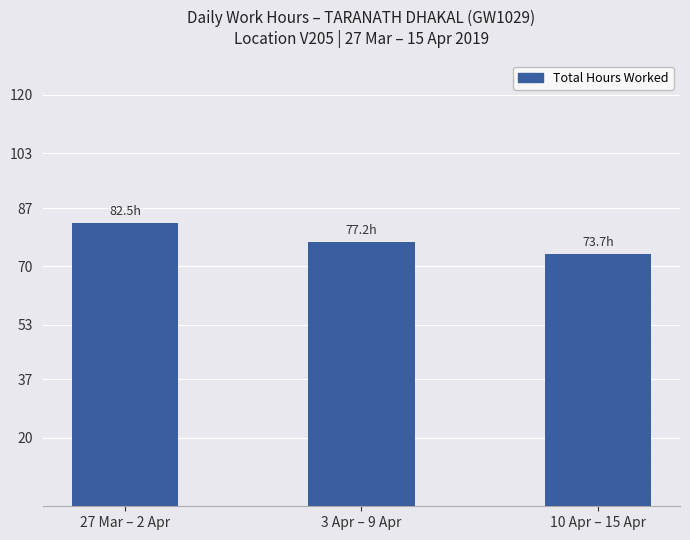

What is the value of the 2nd bar from the left?

77.2